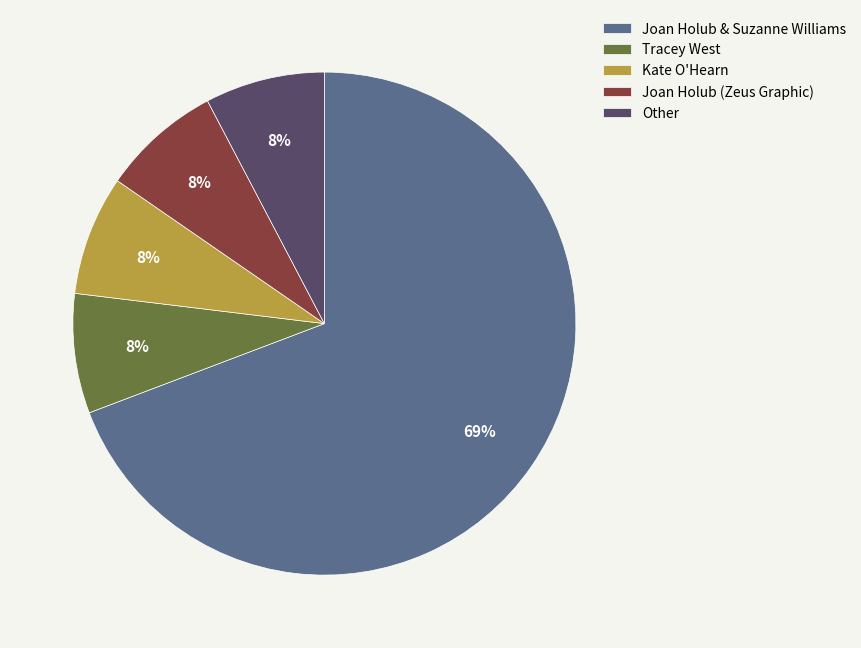

Which category has the biggest portion of the pie?

Joan Holub & Suzanne Williams